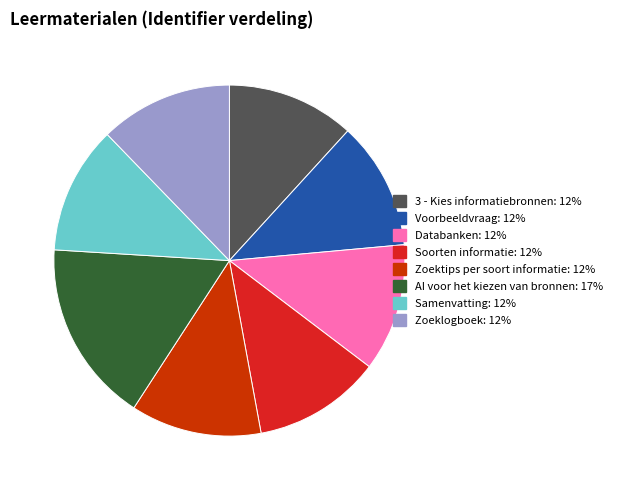

Combined, do 3 - Kies informatiebronnen and Voorbeeldvraag account for over 50%?

No